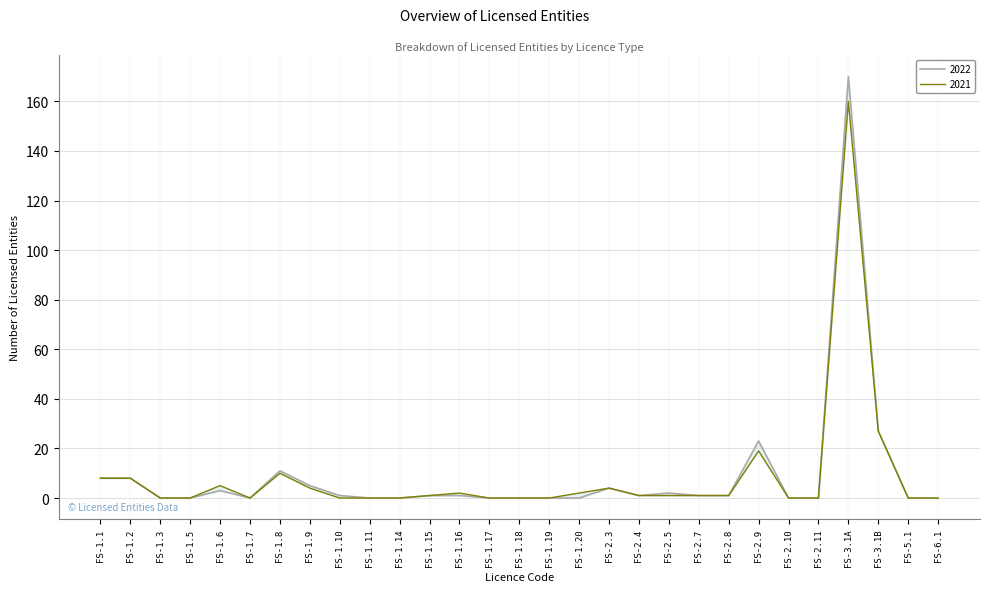

True or false: 2022 and 2021 cross at least once.

False